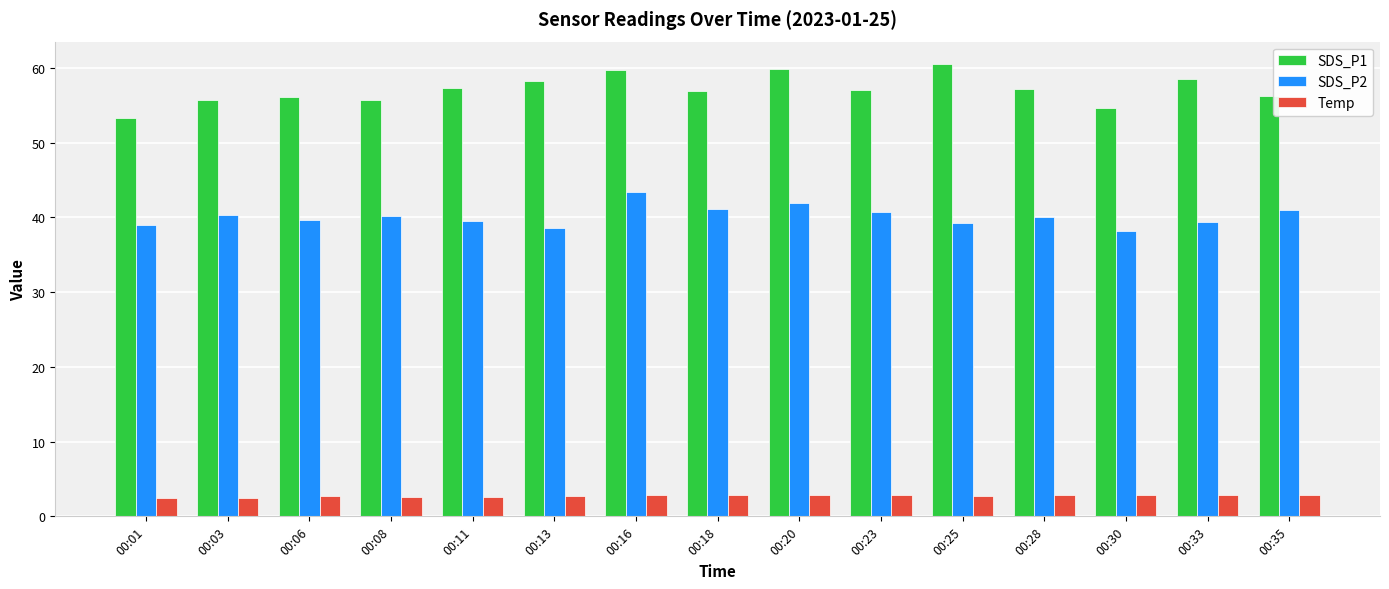

Which series has the largest total across all categories?

SDS_P1